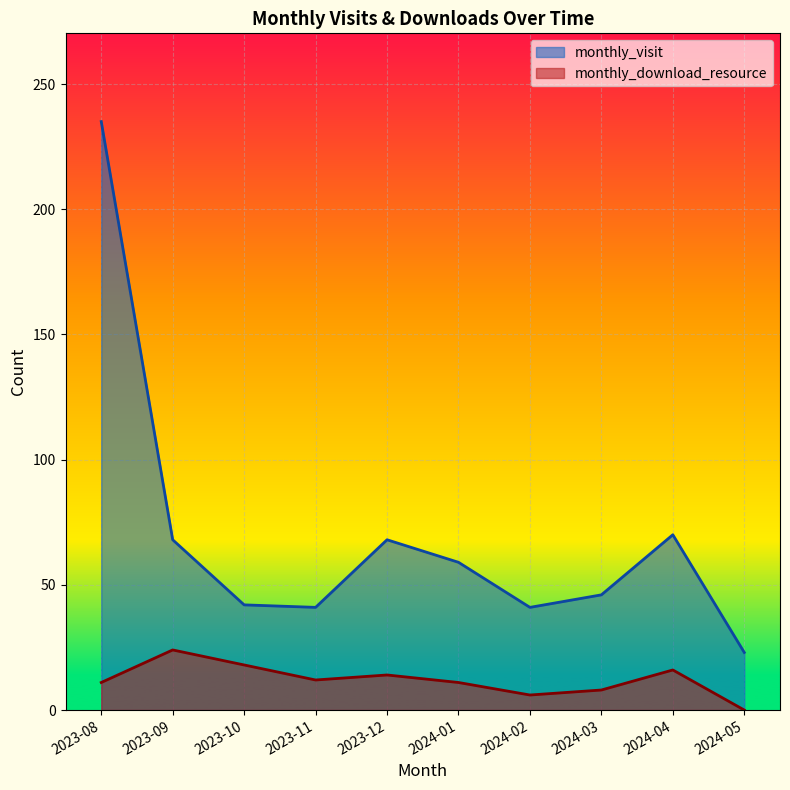

Where is the first local minimum for monthly_visit?

2023-11